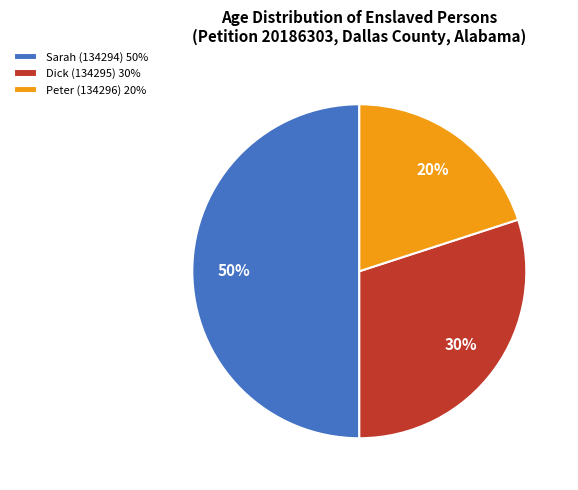

Is the sum of Sarah (134294) 50% and Peter (134296) 20% greater than half?

Yes